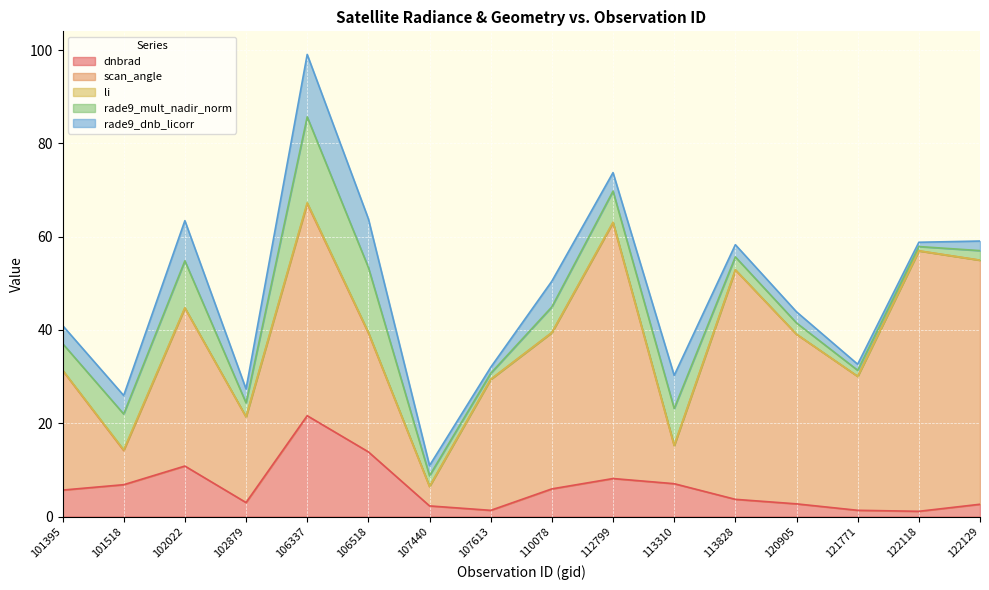

Reading left to right, list all the values displayed in this chart.

dnbrad: 101395=5.7	101518=6.8	102022=10.8	102879=3.0	106337=21.6	106518=13.9	107440=2.3	107613=1.3	110078=5.9	112799=8.2	113310=7.0	113828=3.7	120905=2.7	121771=1.3	122118=1.1	122129=2.6
scan_angle: 101395=25.7	101518=7.3	102022=33.9	102879=18.4	106337=45.4	106518=25.5	107440=4.2	107613=28.1	110078=33.5	112799=54.8	113310=8.2	113828=49.2	120905=36.4	121771=28.7	122118=55.8	122129=52.3
li: 101395=0.1	101518=0.2	102022=0.1	102879=0.0	106337=0.2	106518=0.1	107440=0.0	107613=0.0	110078=0.0	112799=0.1	113310=0.0	113828=0.0	120905=0.0	121771=0.0	122118=0.0	122129=0.0
rade9_mult_nadir_norm: 101395=5.7	101518=7.7	102022=10.1	102879=3.0	106337=18.4	106518=13.9	107440=2.3	107613=1.3	110078=5.5	112799=6.6	113310=7.9	113828=2.8	120905=2.4	121771=1.3	122118=0.9	122129=2.1
rade9_dnb_licorr: 101395=3.9	101518=4.0	102022=8.6	102879=3.0	106337=13.4	106518=10.4	107440=2.2	107613=1.3	110078=5.5	112799=4.0	113310=7.1	113828=2.6	120905=2.4	121771=1.3	122118=0.9	122129=2.1